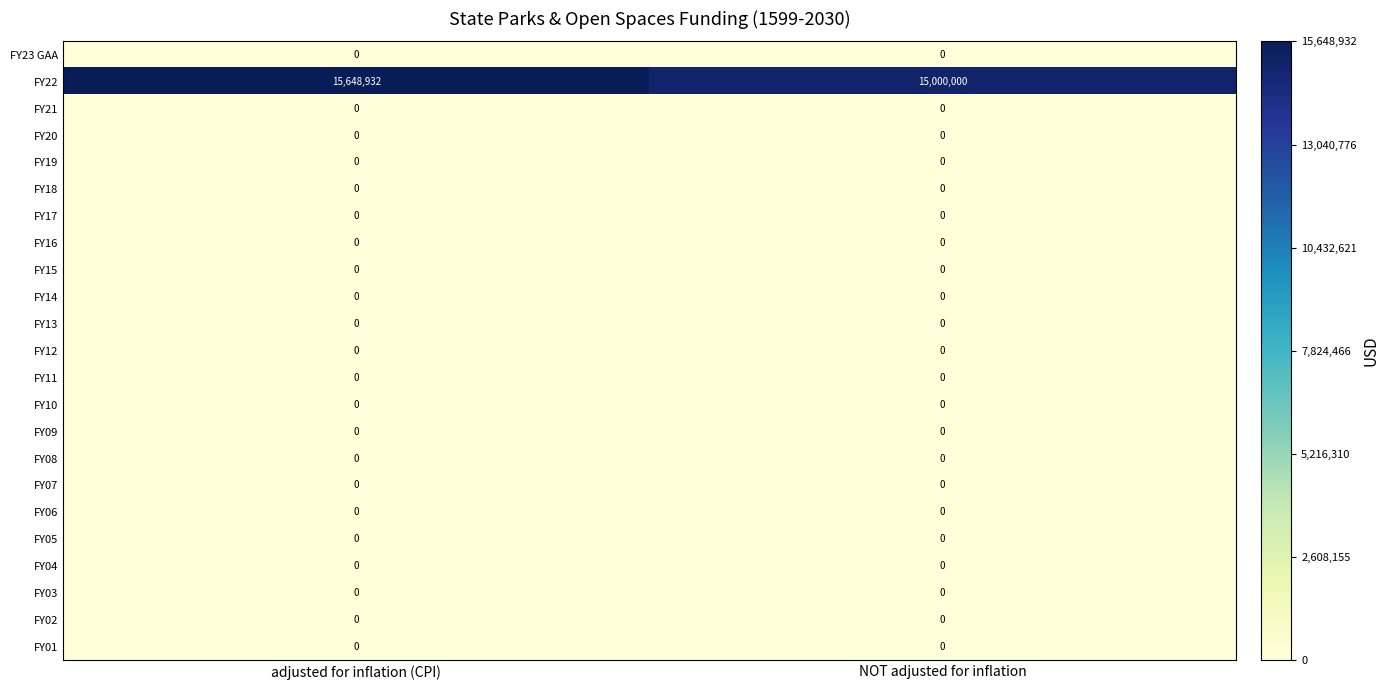

Which series has the largest range (max minus min)?

FY22